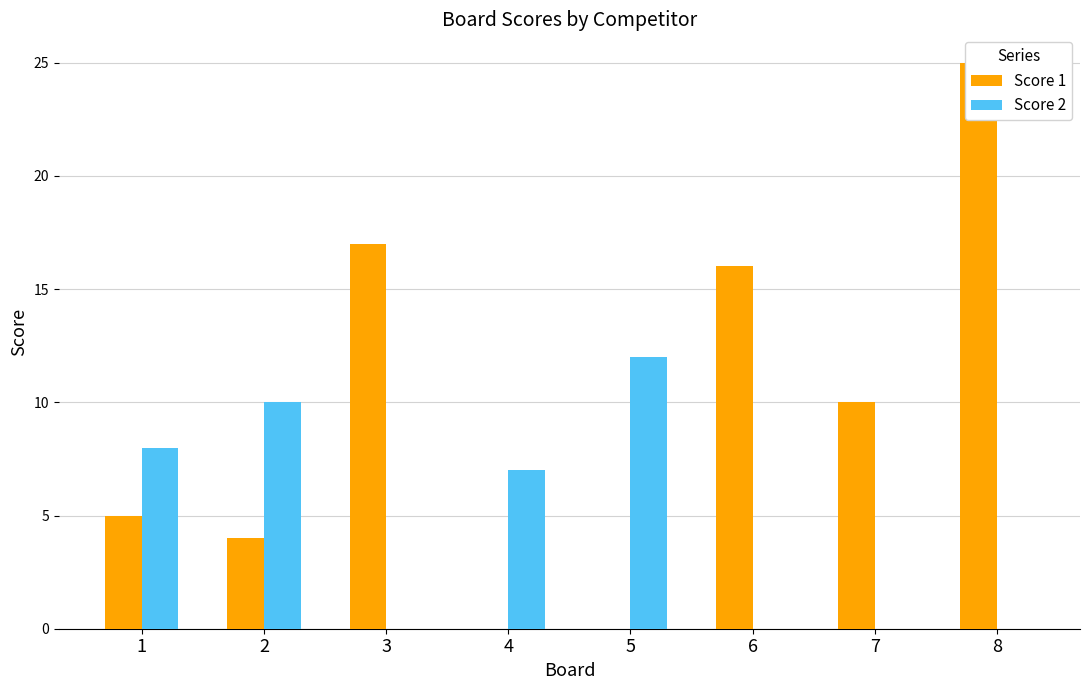

What is the highest value of the Score 1 series?

25